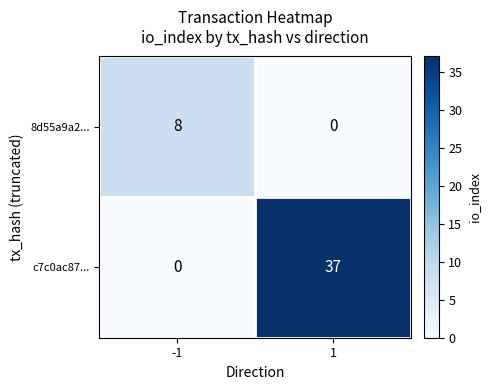

Reading left to right, extract all data points from this chart.

8d55a9a2...: -1=8	1=0
c7c0ac87...: -1=0	1=37